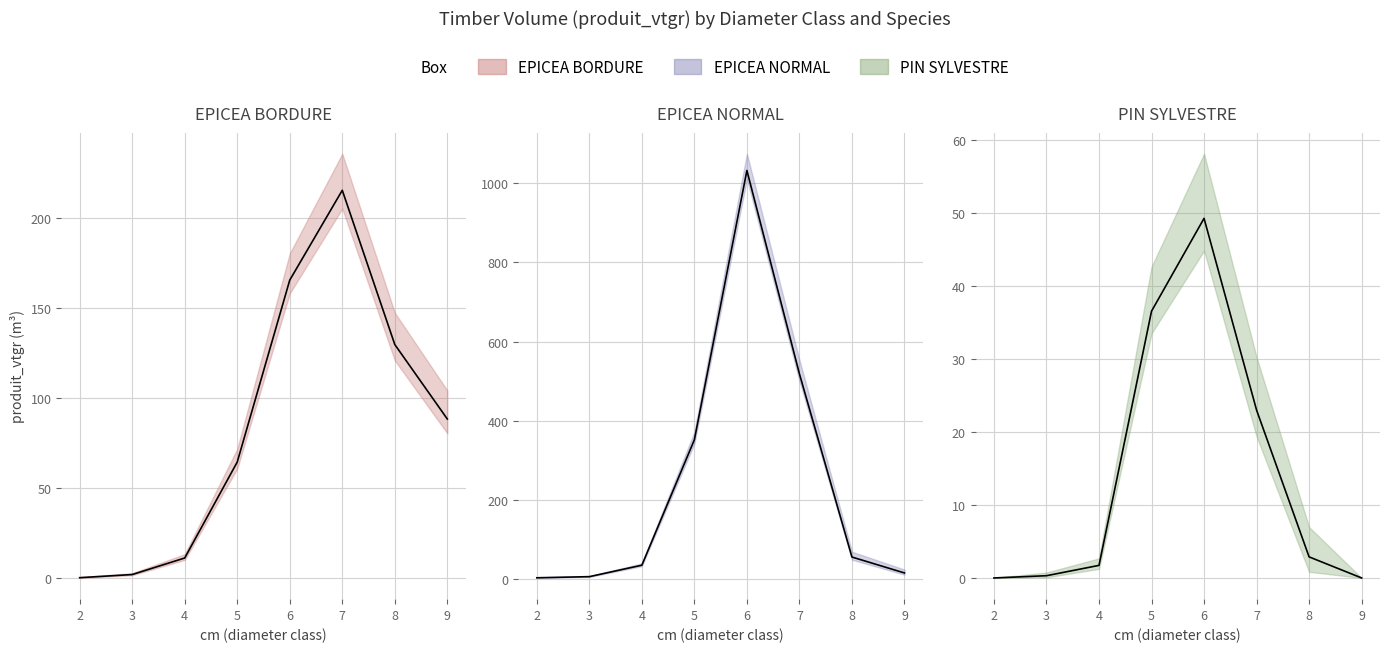

At how many categories does at least one series exceed 273?

3